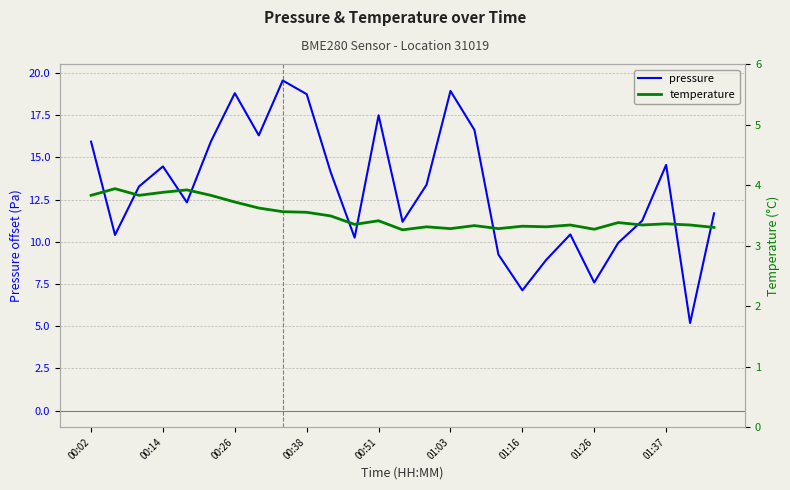

At 13, list the series in order from largest to smallest.

pressure, temperature